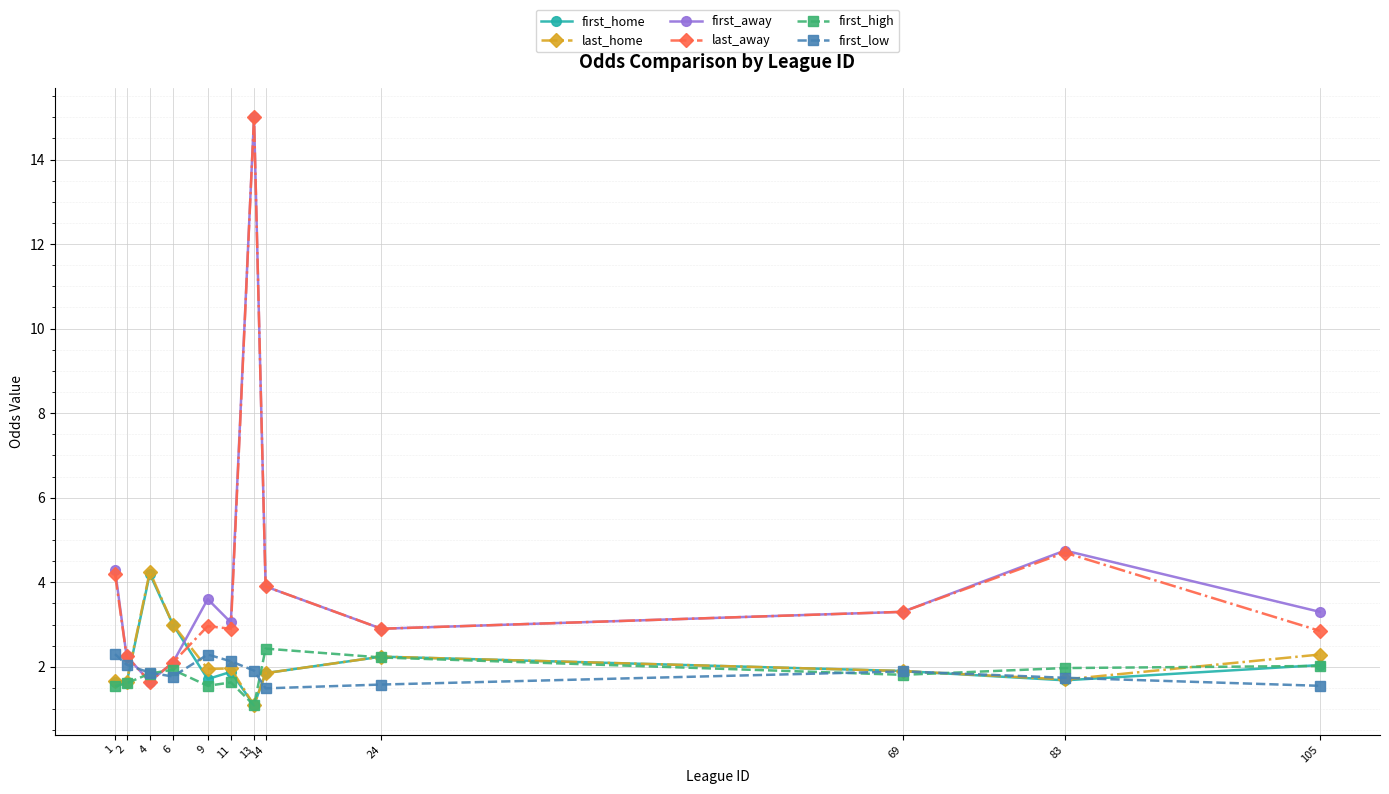

True or false: first_away has more than 2 interior local peaks.

True